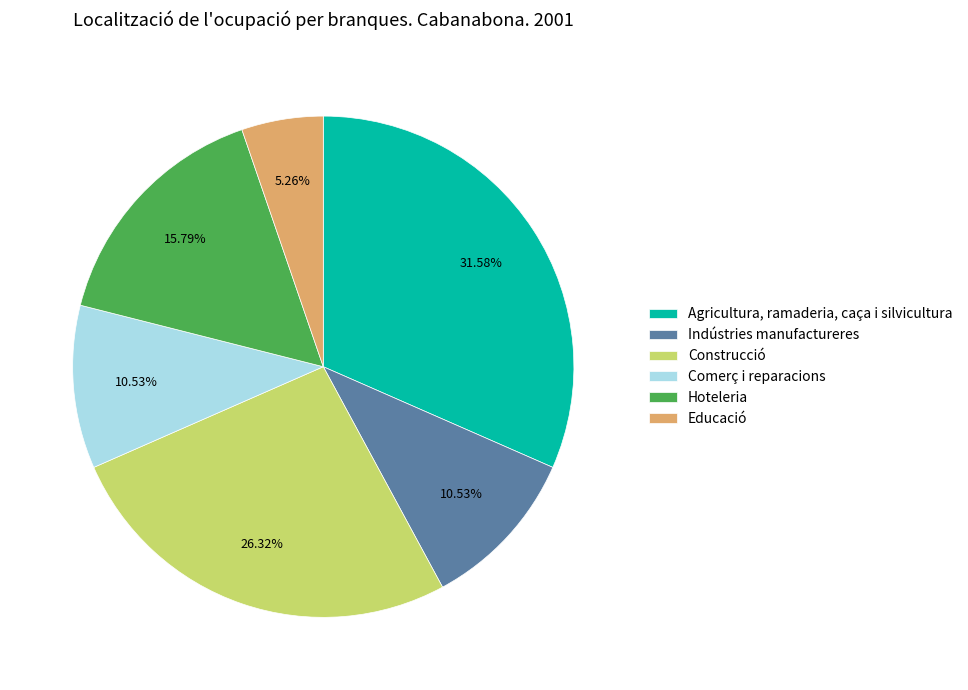

How many segments does this pie chart have?

6